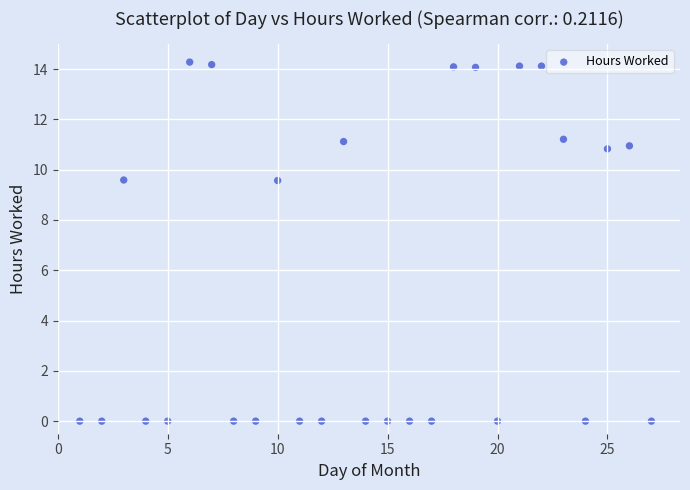

What is the range of X values (max minus min)?

26.0